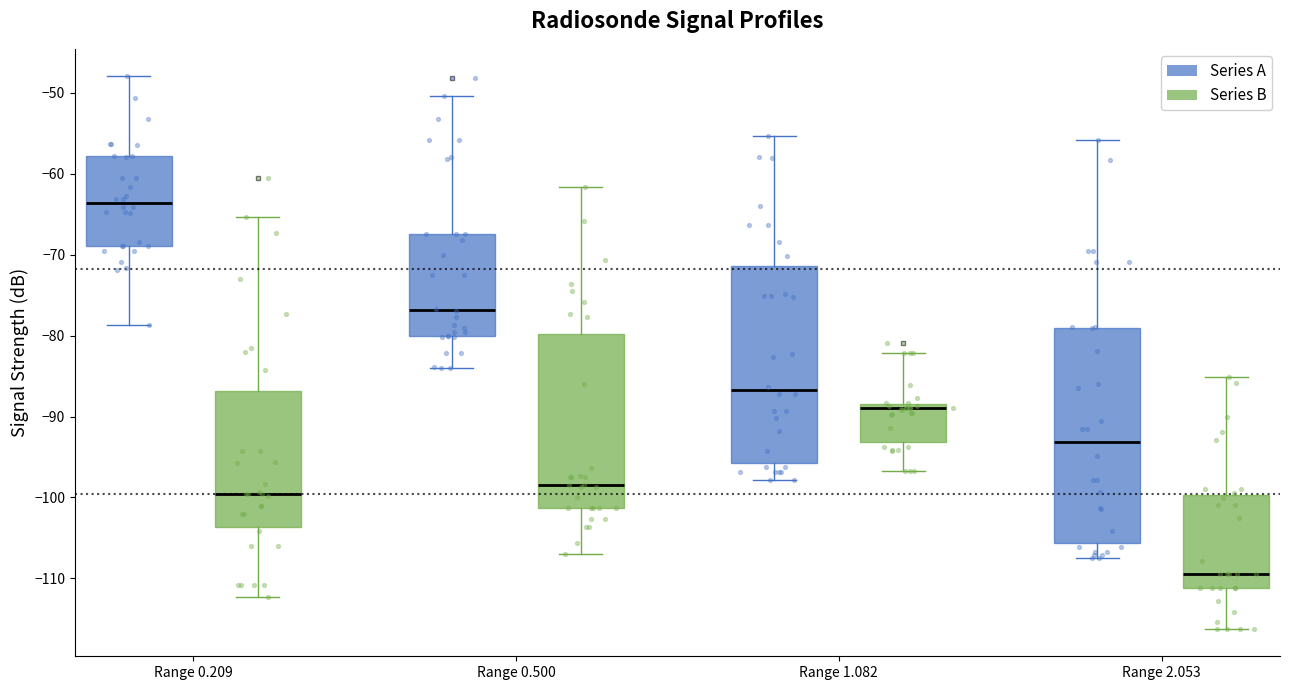

Reading left to right, read every box against the y-axis: the position of its median line, the range the box covers, and the ends of its whiskers. The values are not printed on the chart, so give them approximately, as read against the axis.

Range 0.209 (Series A): median -64, box -69 to -58, whiskers -79 to -48
Range 0.209 (Series B): median -100, box -104 to -87, whiskers -112 to -65
Range 0.500 (Series A): median -77, box -80 to -67, whiskers -84 to -50
Range 0.500 (Series B): median -98, box -101 to -80, whiskers -107 to -62
Range 1.082 (Series A): median -87, box -96 to -71, whiskers -98 to -55
Range 1.082 (Series B): median -89, box -93 to -88, whiskers -97 to -82
Range 2.053 (Series A): median -93, box -106 to -79, whiskers -107 to -56
Range 2.053 (Series B): median -109, box -111 to -100, whiskers -116 to -85